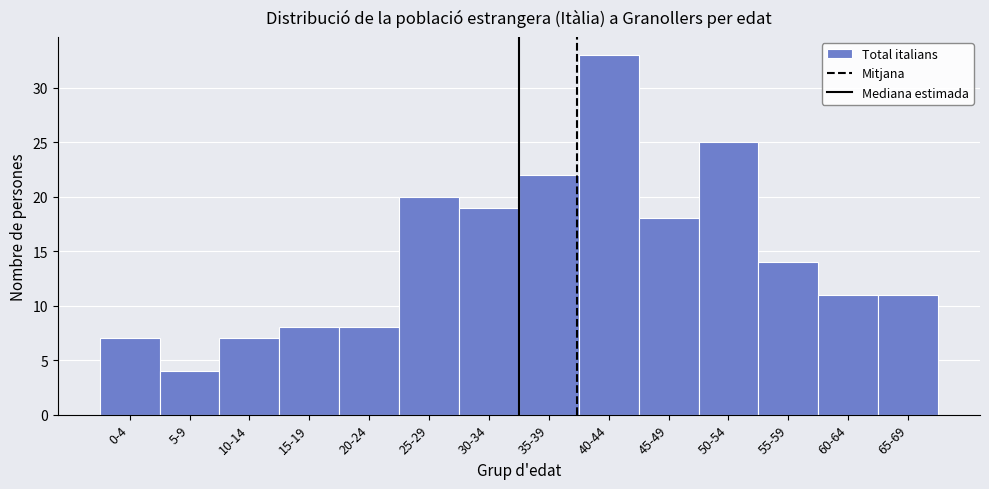

Reading left to right, list all the values displayed in this chart.

7	4	7	8	8	20	19	22	33	18	25	14	11	11